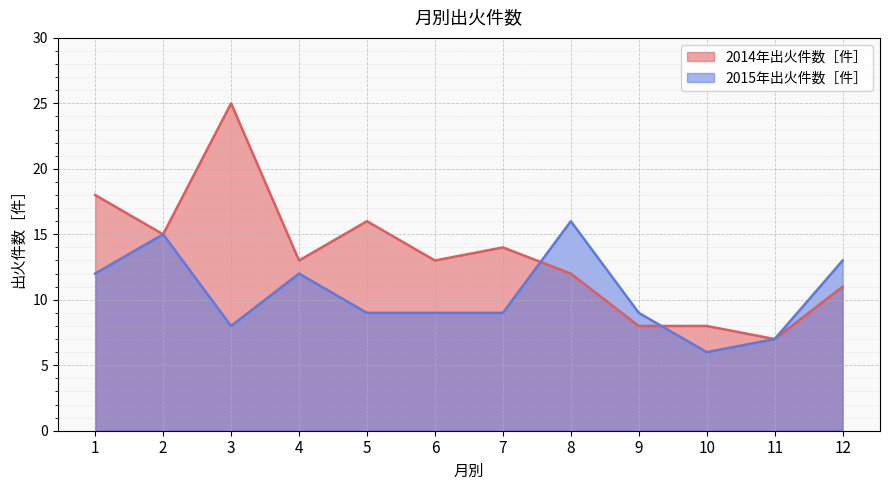

At how many categories does at least one series exceed 9?

9